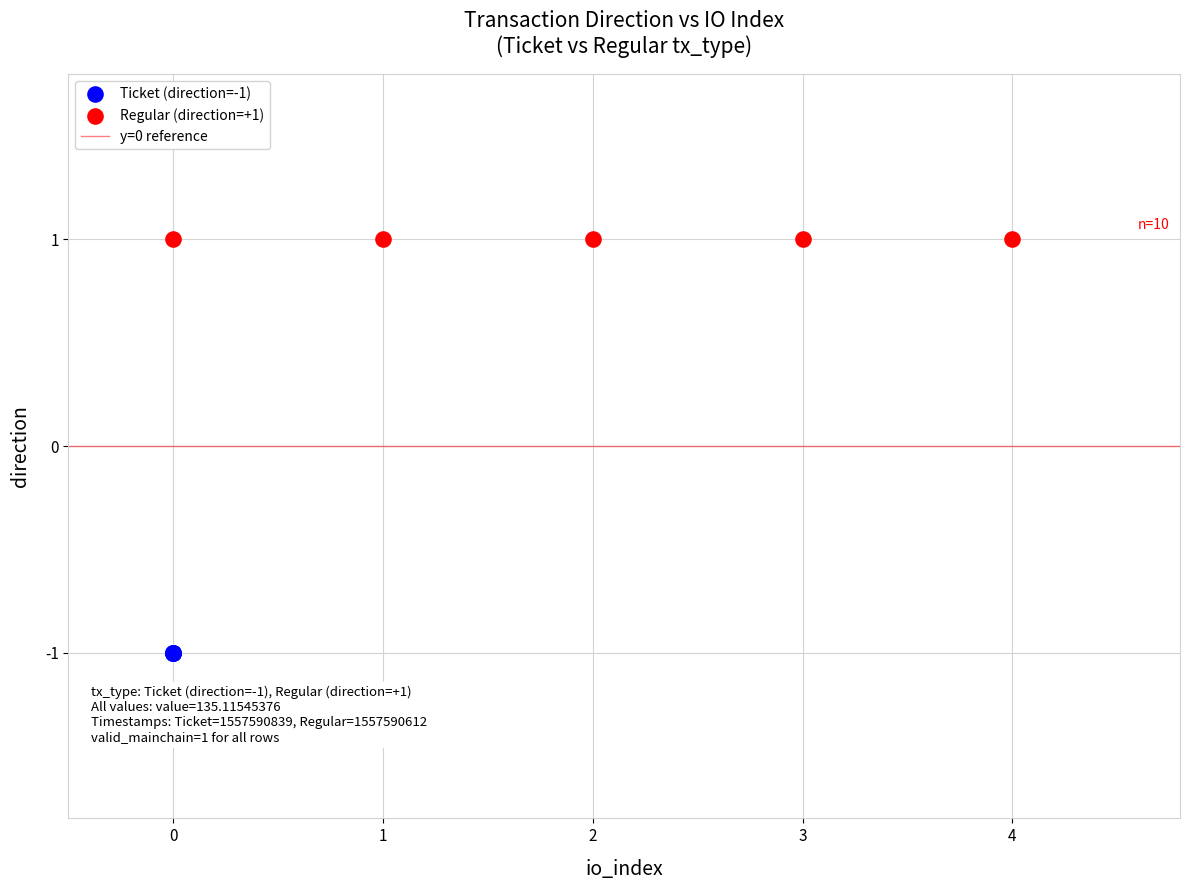

Which series contains the lowest Y value?

Ticket (direction=-1)